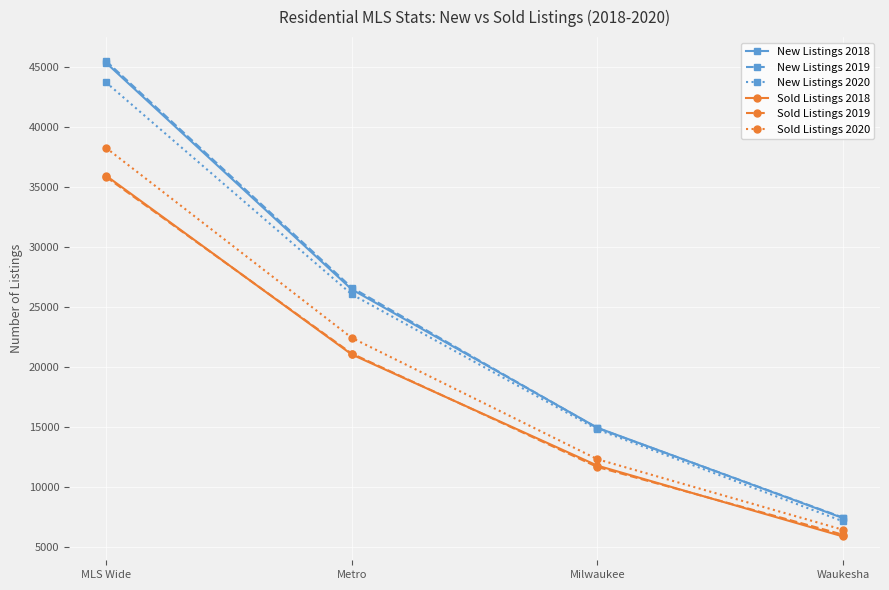

What are all the series names shown in the legend?

New Listings 2018, New Listings 2019, New Listings 2020, Sold Listings 2018, Sold Listings 2019, Sold Listings 2020